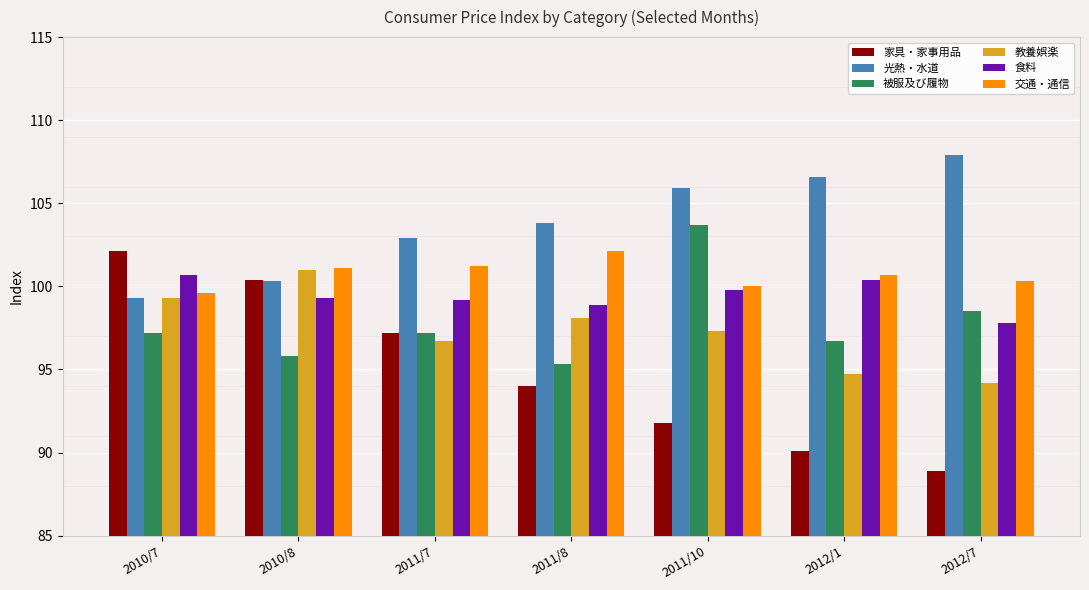

Is the value of 食料 at 2011/8 greater than the value of 被服及び履物 at 2011/7?

Yes